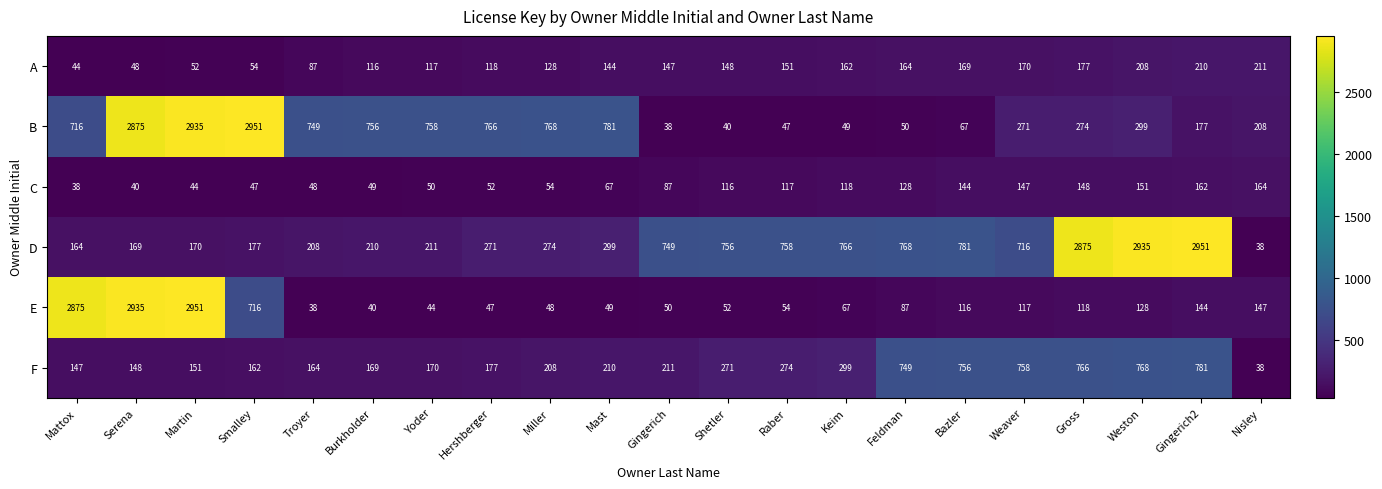

What is the lowest value of the B series?

38